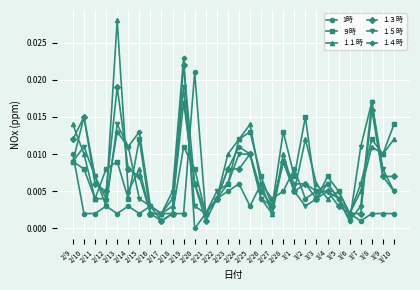

Which series has the largest range (max minus min)?

１１時